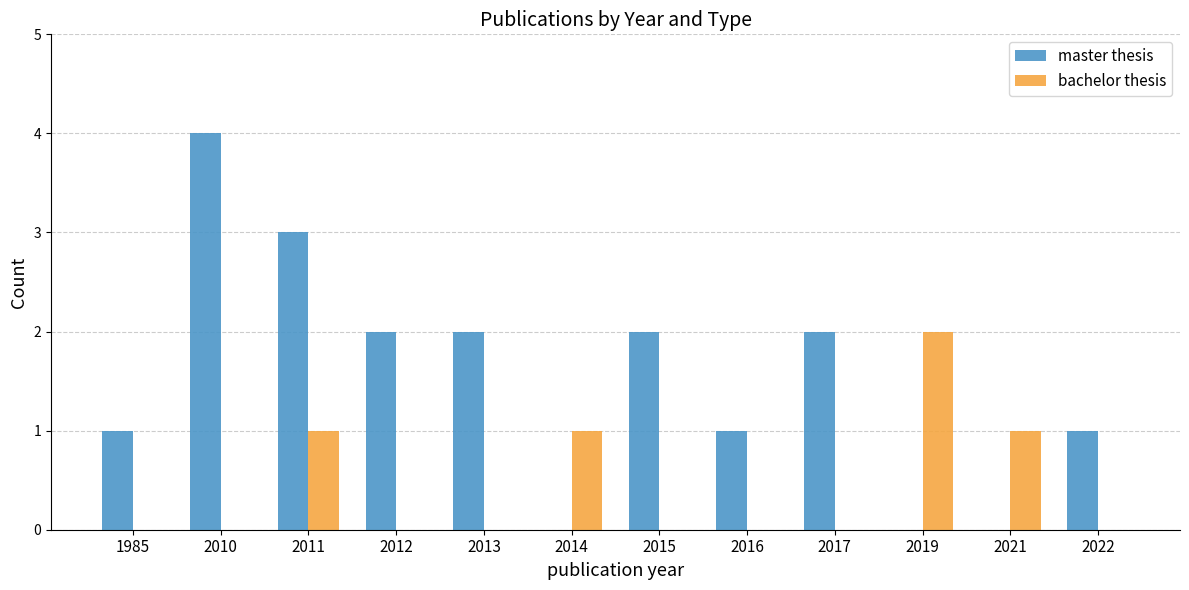

Reading left to right, transcribe all the data shown in this chart.

master thesis: 1	4	3	2	2	0	2	1	2	0	0	1
bachelor thesis: 0	0	1	0	0	1	0	0	0	2	1	0